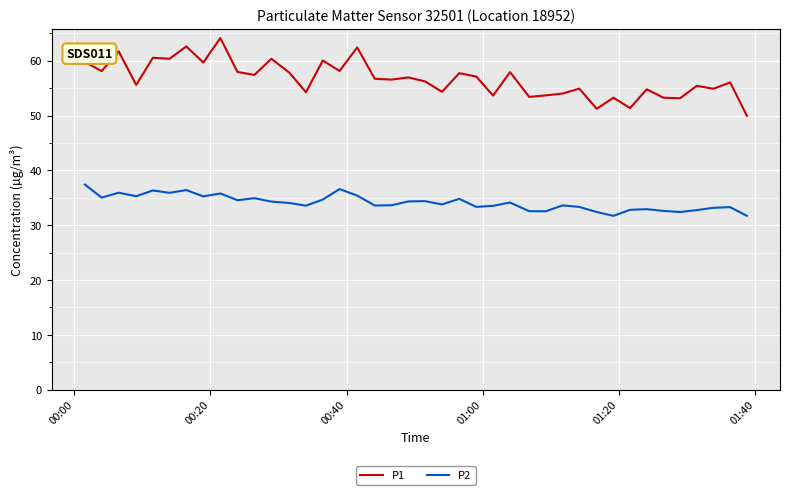

What is the difference between the maximum and minimum values in the P2 series?

5.7